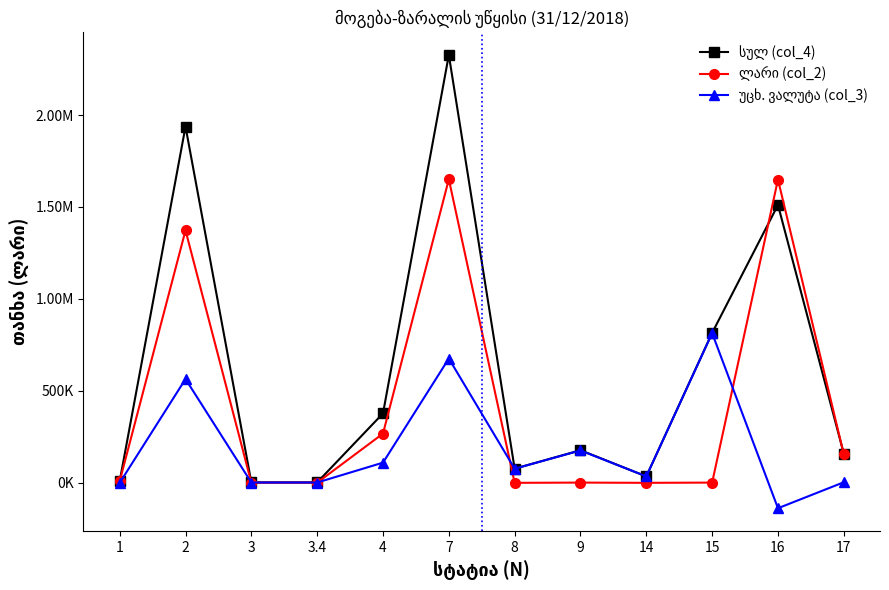

Is this an area chart (filled region under the line)?

No